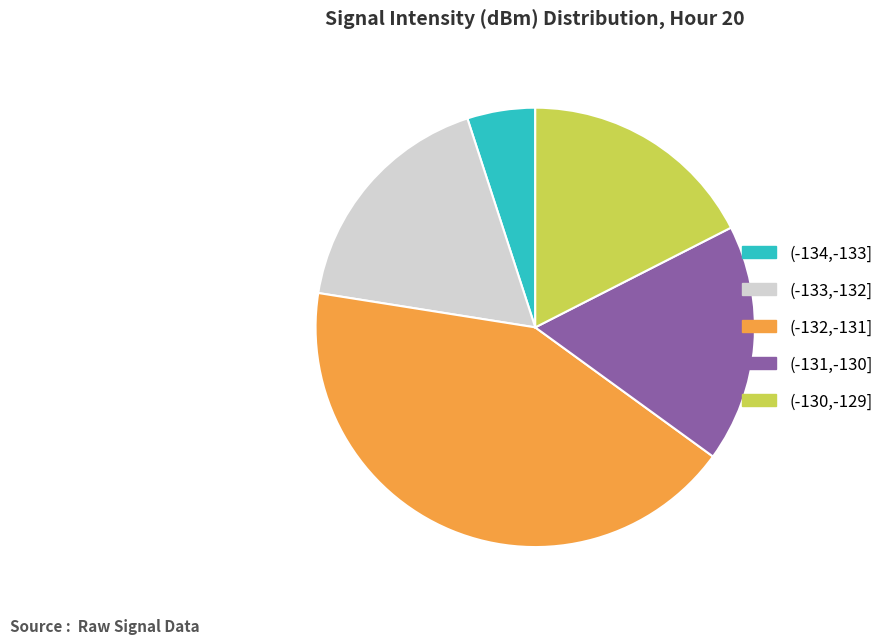

Is it true that (-130,-129] is 17% of the pie?

True